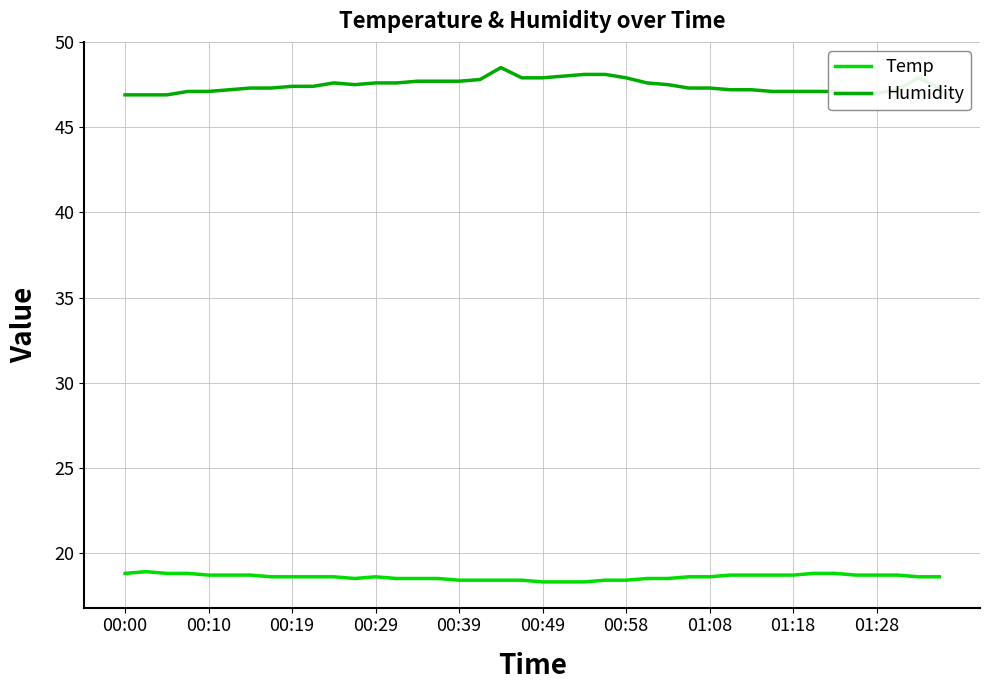

What is the difference between the second highest and minimum values in the Humidity series?

1.2